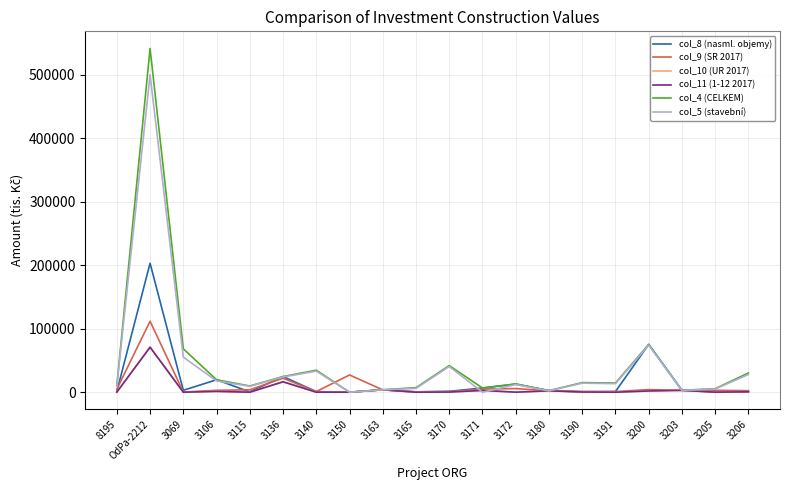

Which label corresponds to the largest value in the chart?

OdPa-2212